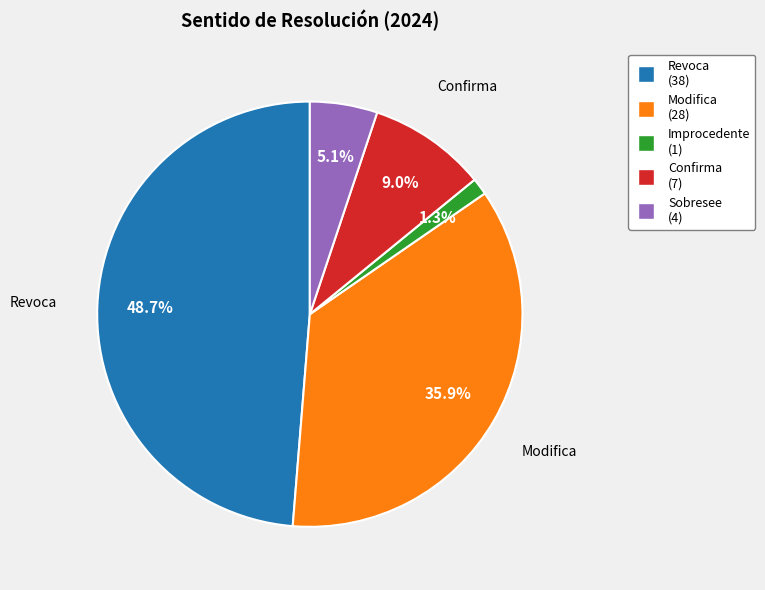

What is the ratio of the value at Sobresee to the value at Confirma?

0.6